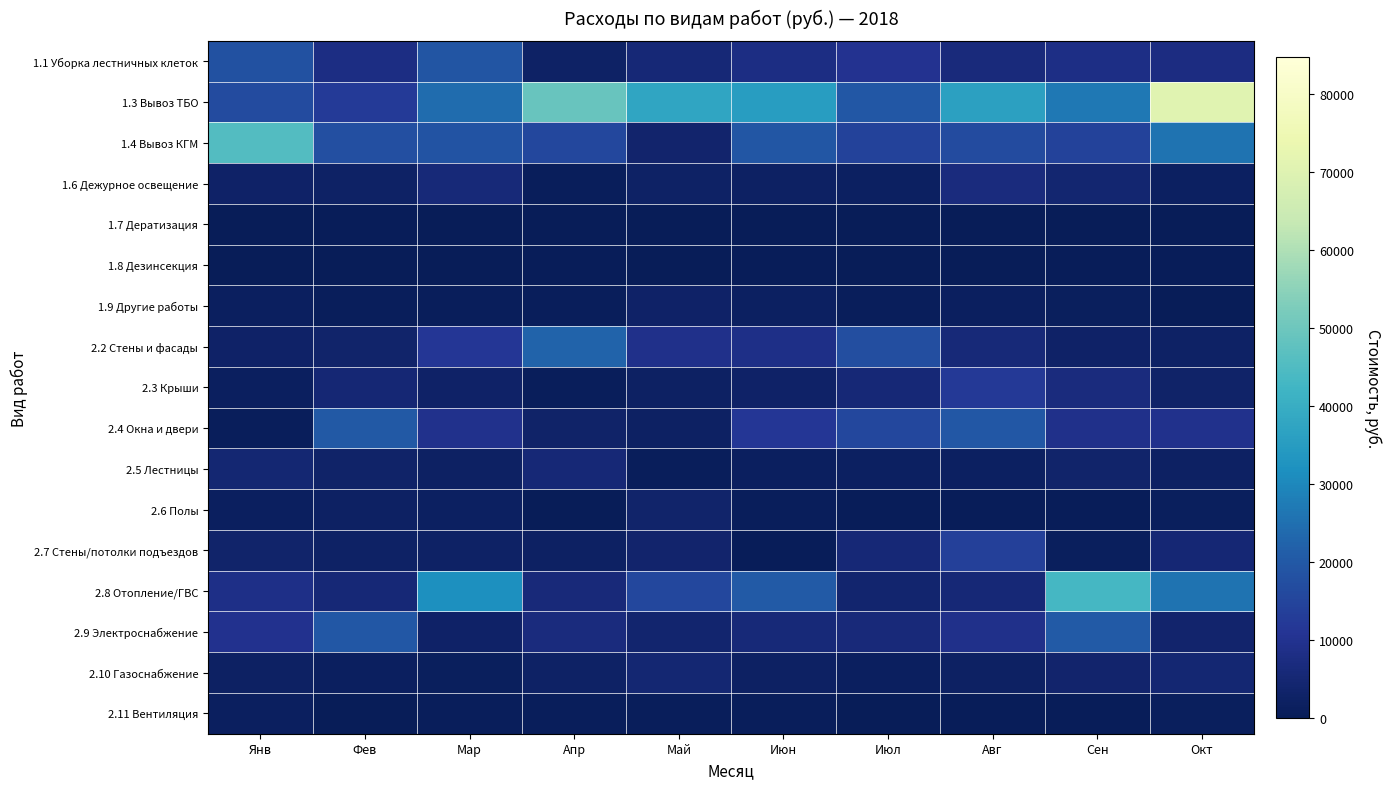

What is the difference between the highest and lowest values at Янв?

45333.7